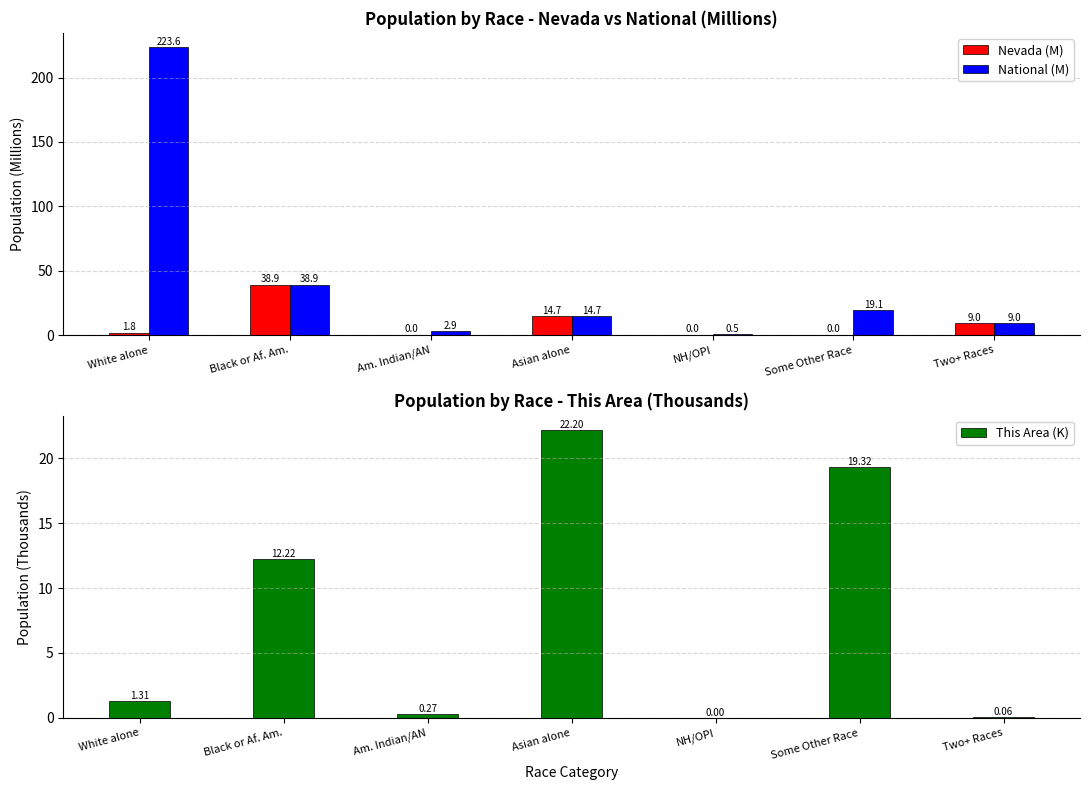

What is the sum of the National (M) values at NH/OPI and Two+ Races?

9.5